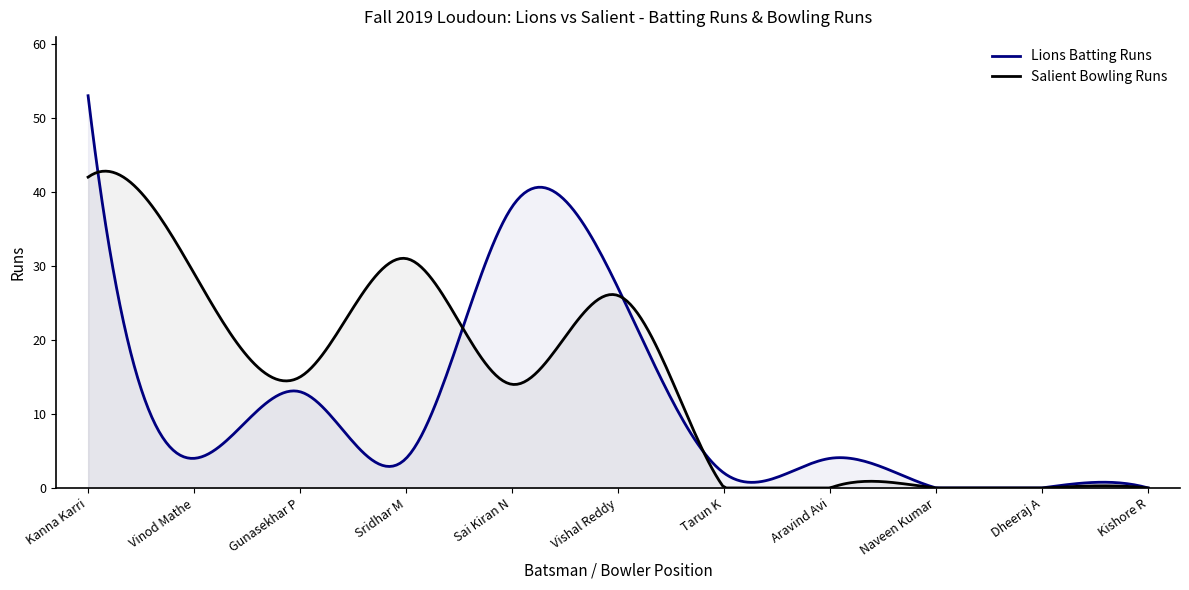

Read the Lions Batting Runs value at Sridhar M, to the nearest 5.

5